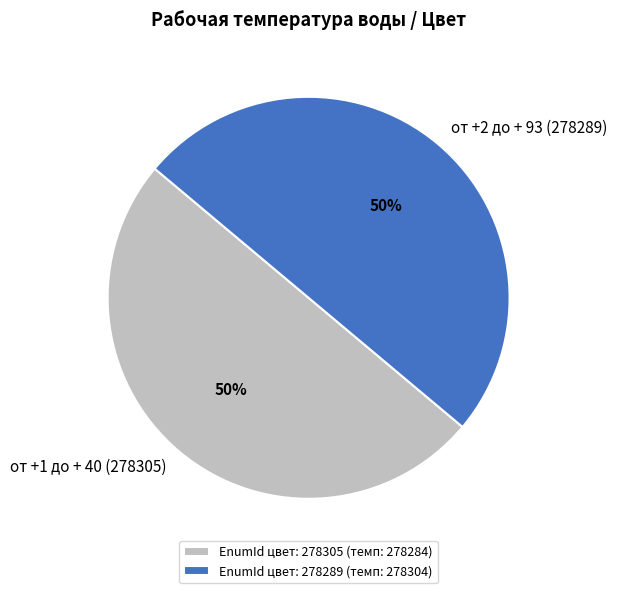

To the nearest percent, what is the combined percentage of от +1 до + 40 (278305) and от +2 до + 93 (278289)?

100%